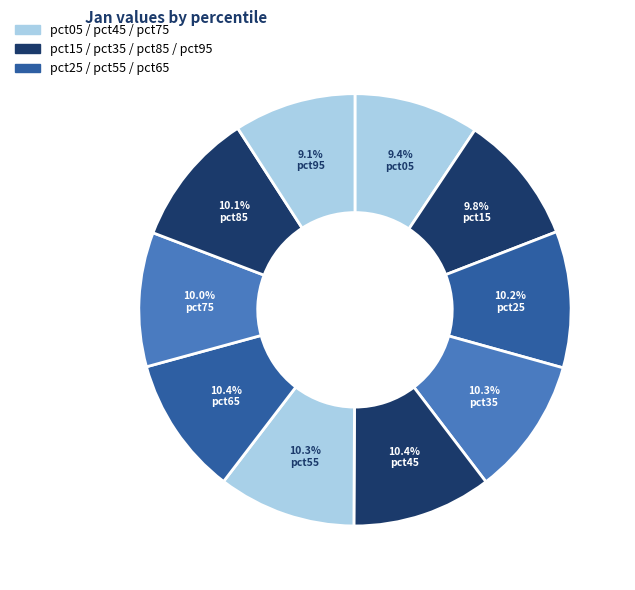

Which category has the smallest portion of the pie?

pct95